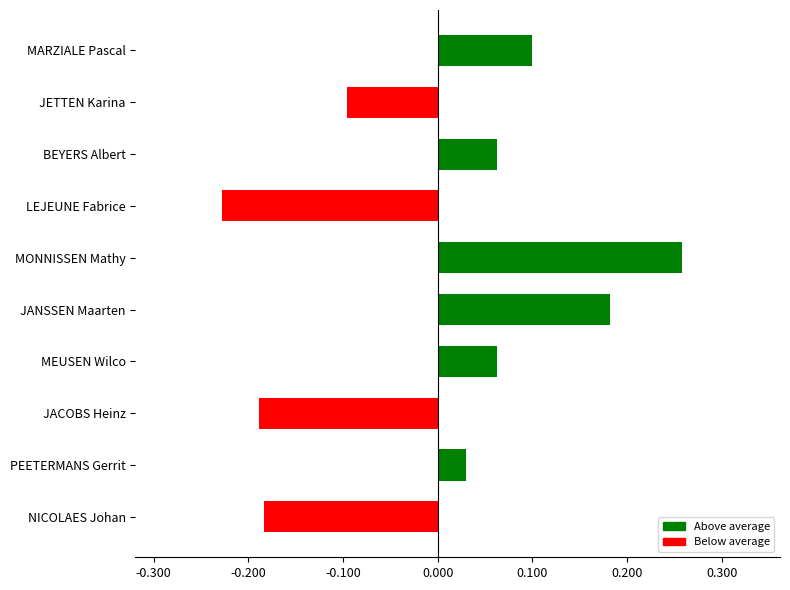

How many values are below zero?

4